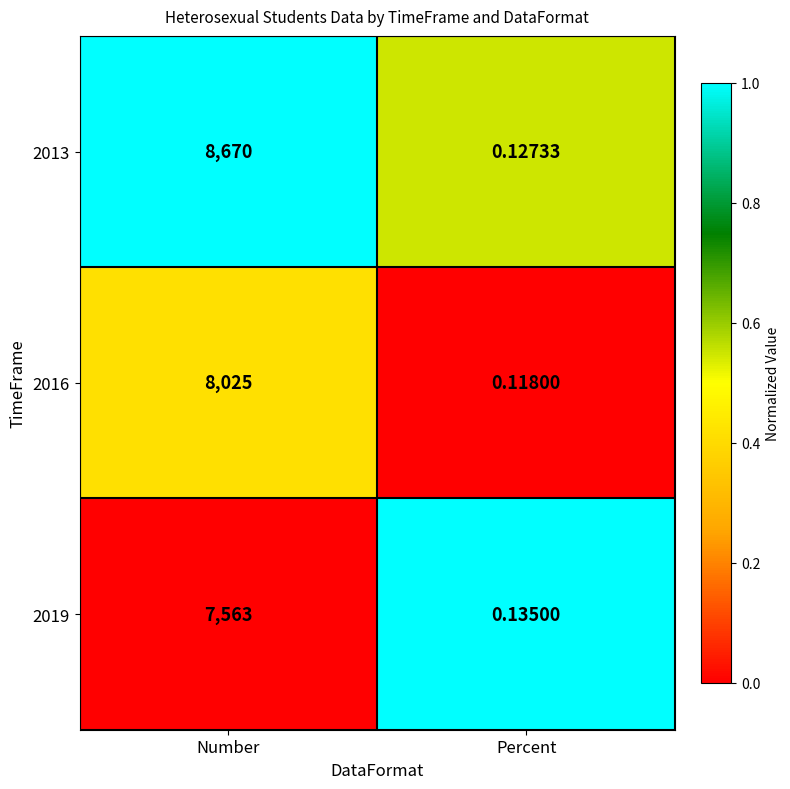

Count the number of data series in this chart.

3